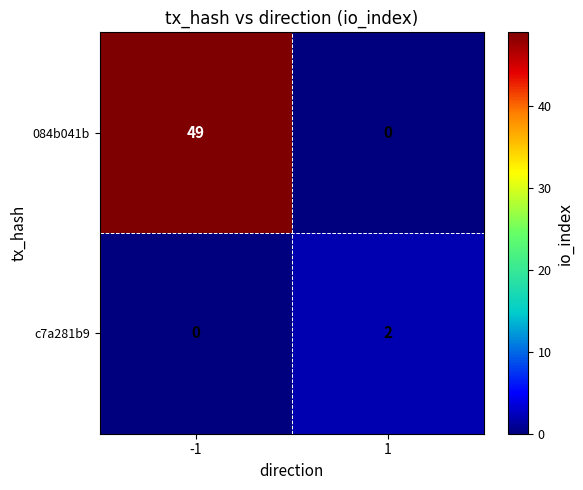

Between -1 and 1, which series saw the biggest shift?

084b041b